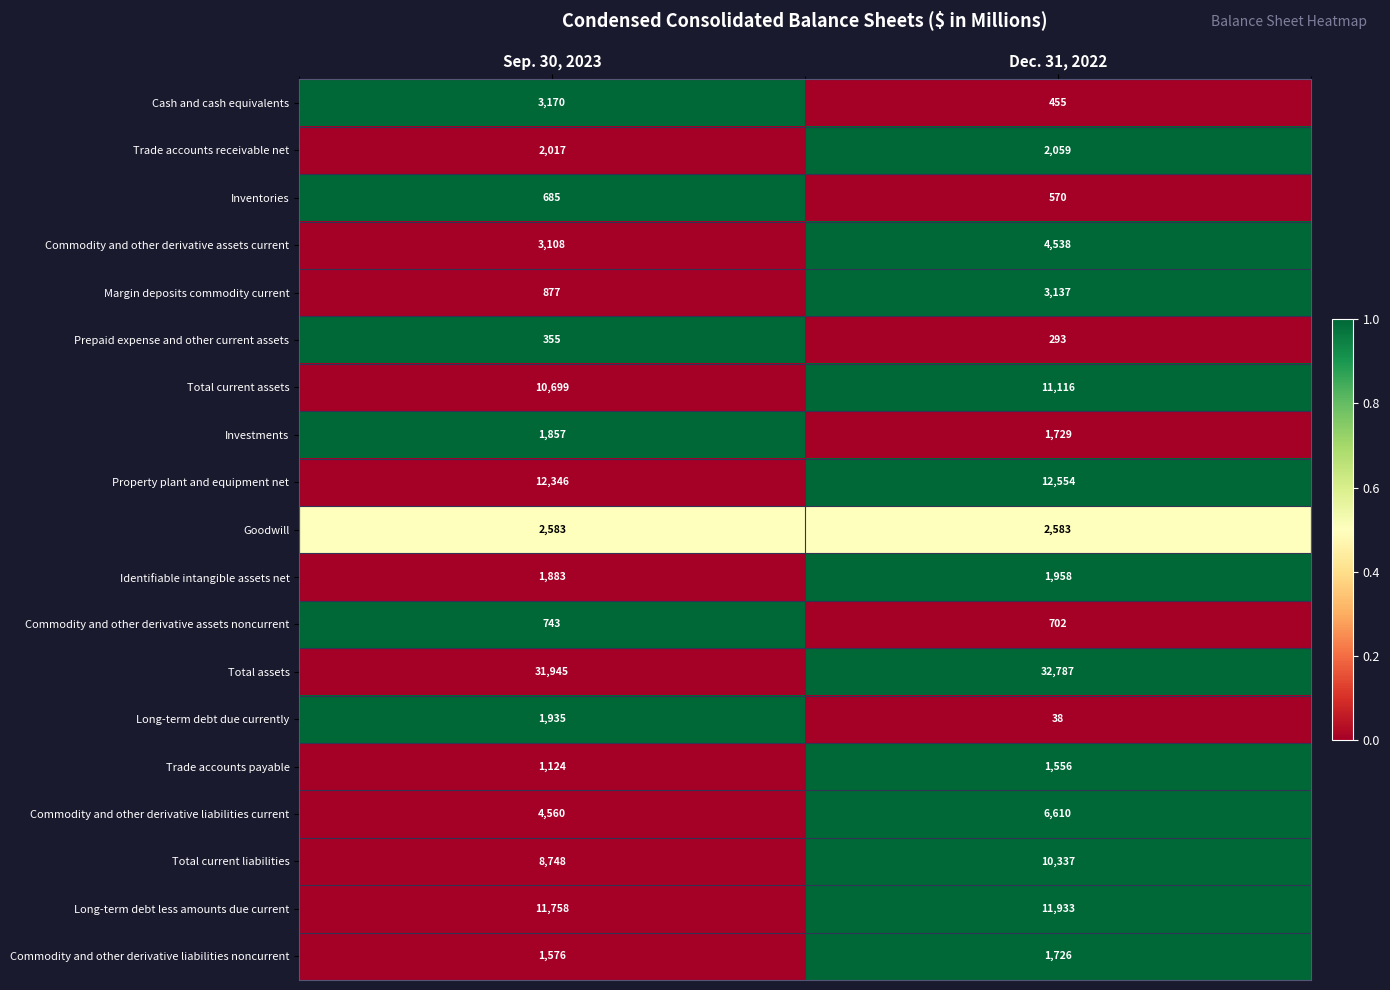

The Commodity and other derivative assets current series shows 4538 at Dec. 31, 2022. True or false?

True